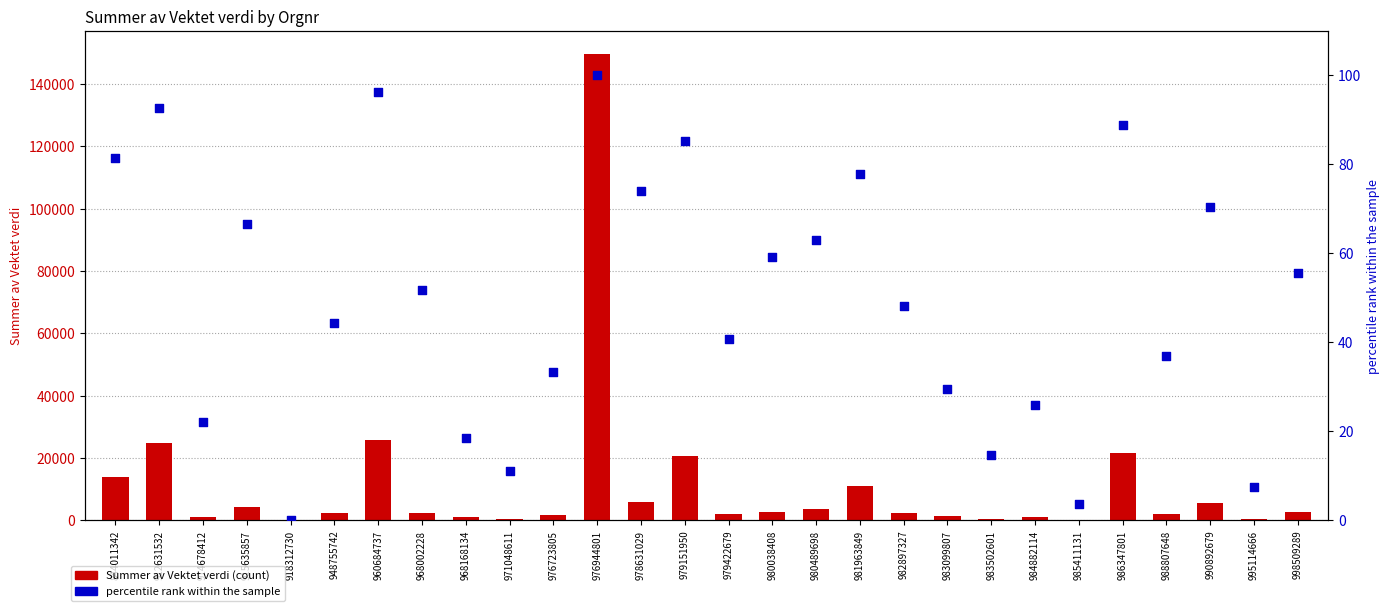

Which series reaches the maximum Y coordinate?

Summer av Vektet verdi